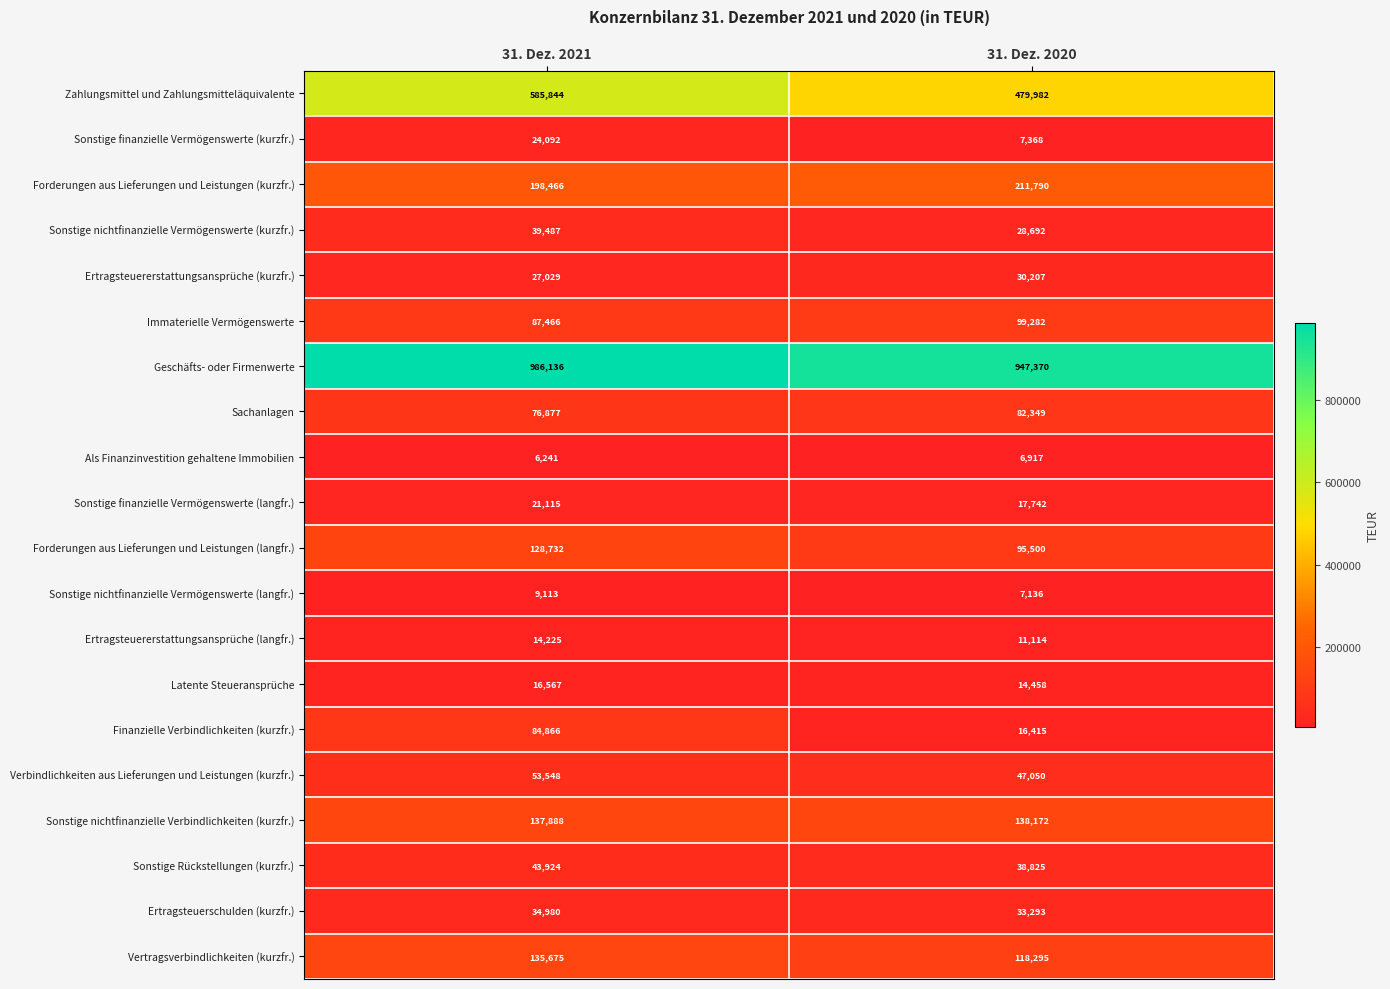

Where is Ertragsteuererstattungsansprüche (kurzfr.) nearest to the value 28618?

31. Dez. 2021